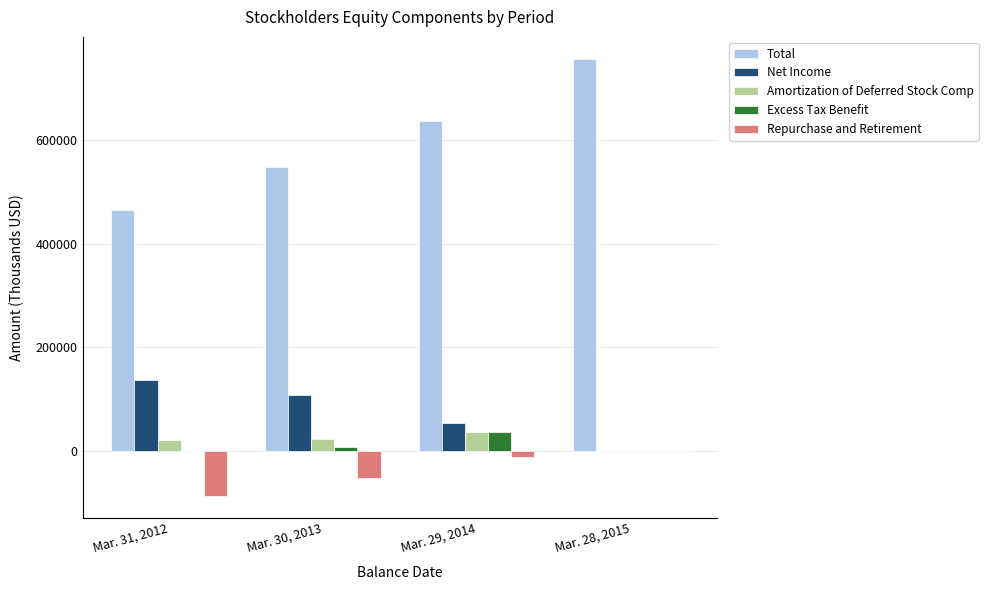

What are all the series names shown in the legend?

Total, Net Income, Amortization of Deferred Stock Comp, Excess Tax Benefit, Repurchase and Retirement